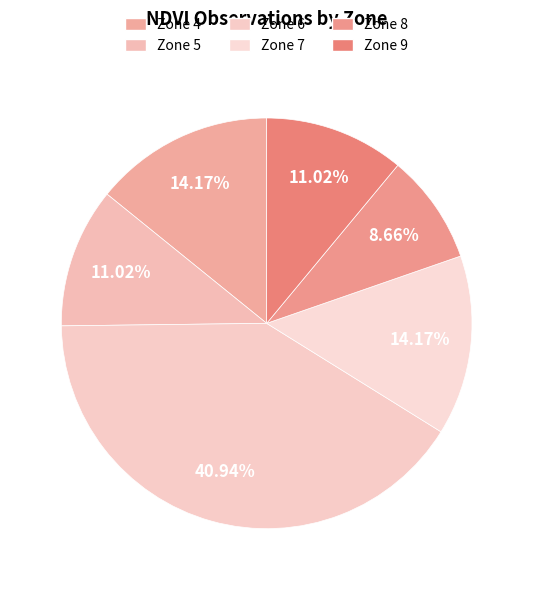

Which slice is the largest?

Zone 6